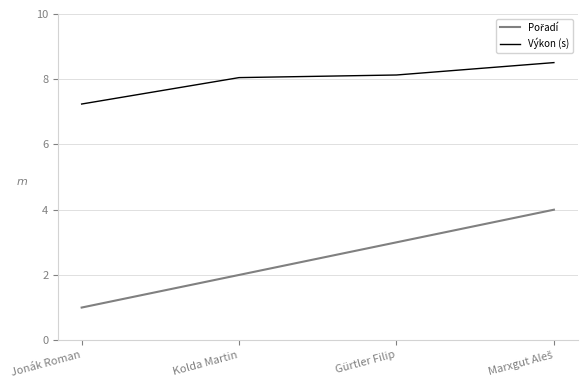

At which label does Výkon (s) first exceed 8?

Kolda Martin